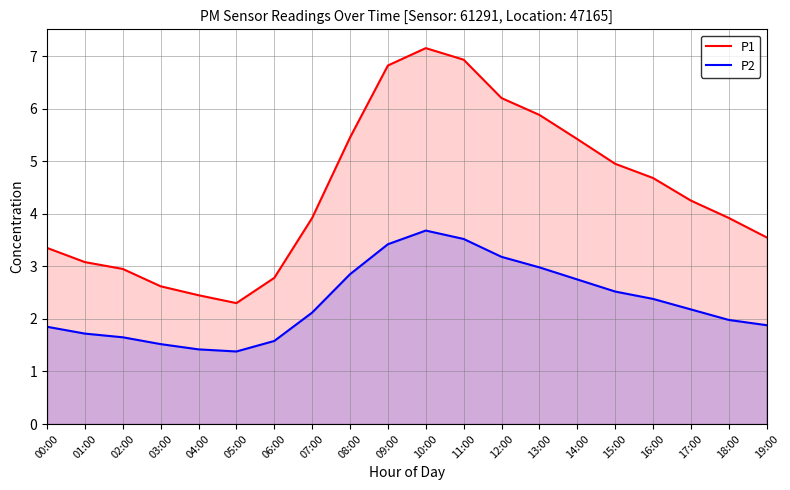

True or false: P1 and P2 intersect in this chart.

False